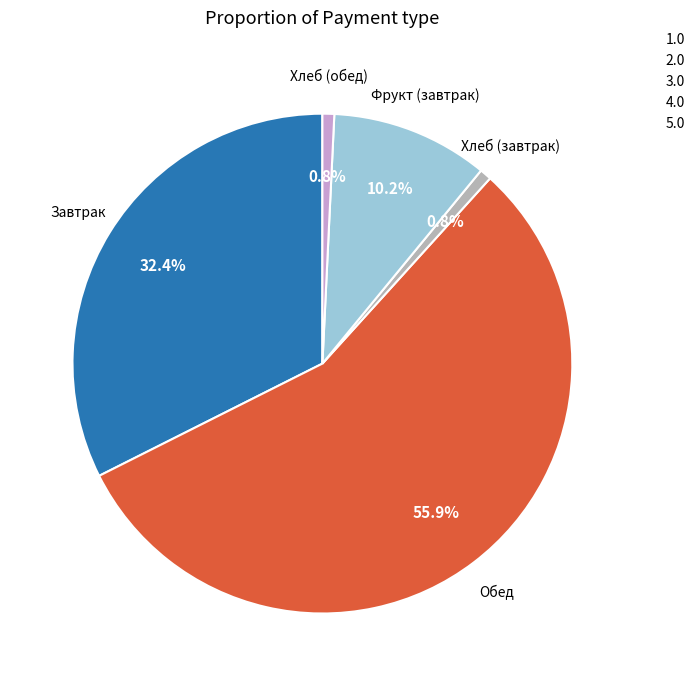

Approximately how many times larger is the value at 1.0 compared to 2.0?

0.6